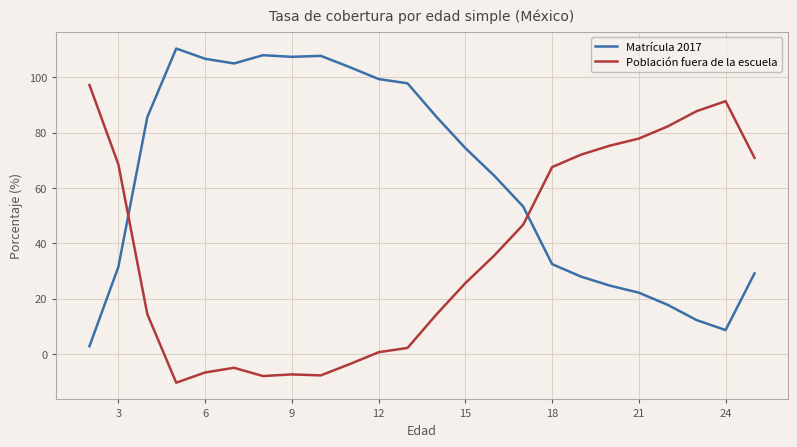

Which series has the largest total across all categories?

Matrícula 2017